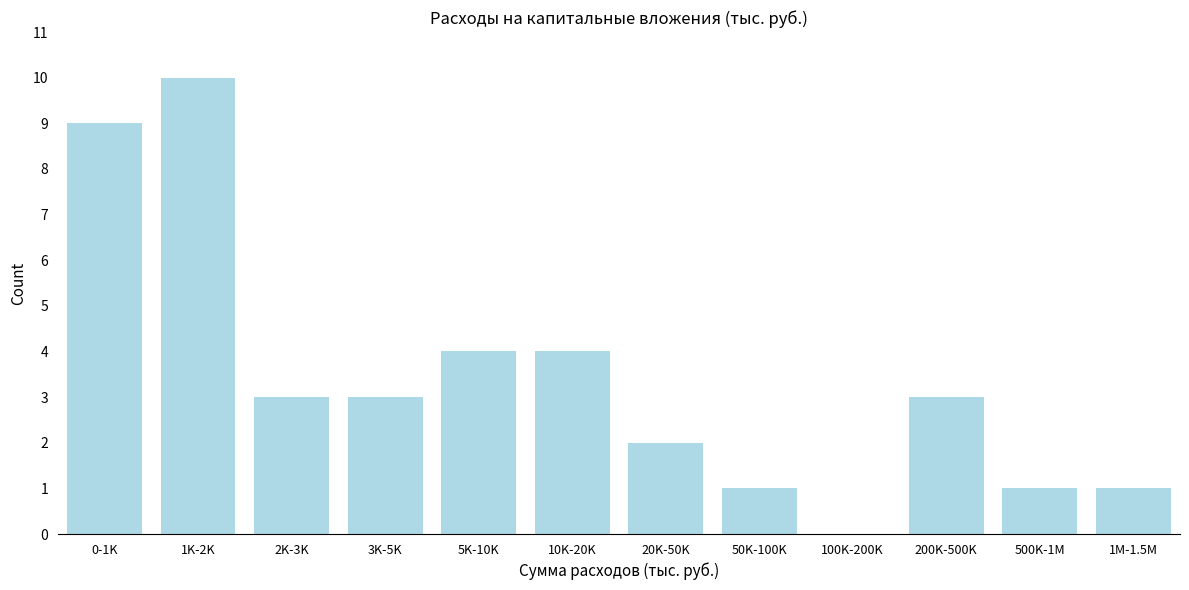

Reading left to right, extract all data points from this chart.

0-1K=9	1K-2K=10	2K-3K=3	3K-5K=3	5K-10K=4	10K-20K=4	20K-50K=2	50K-100K=1	100K-200K=0	200K-500K=3	500K-1M=1	1M-1.5M=1